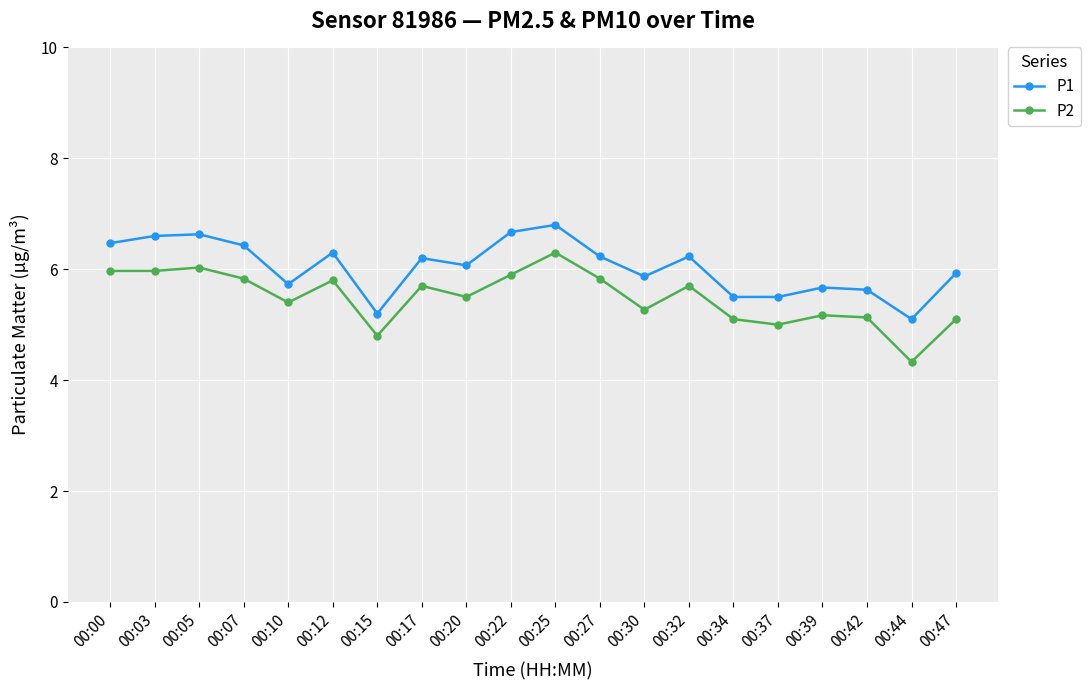

Count the number of data series in this chart.

2